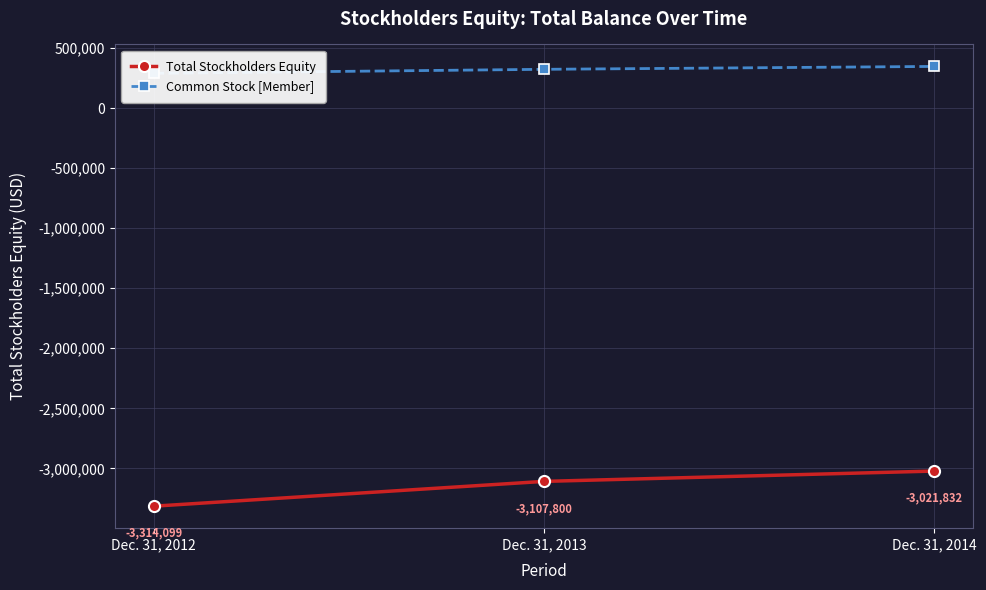

Where does the Common Stock [Member] series first go above 322055?

Dec. 31, 2014